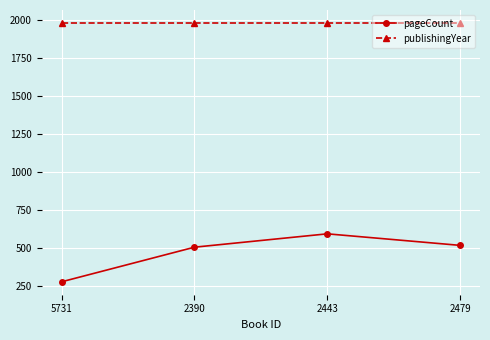

What position from the left is 2390?

2